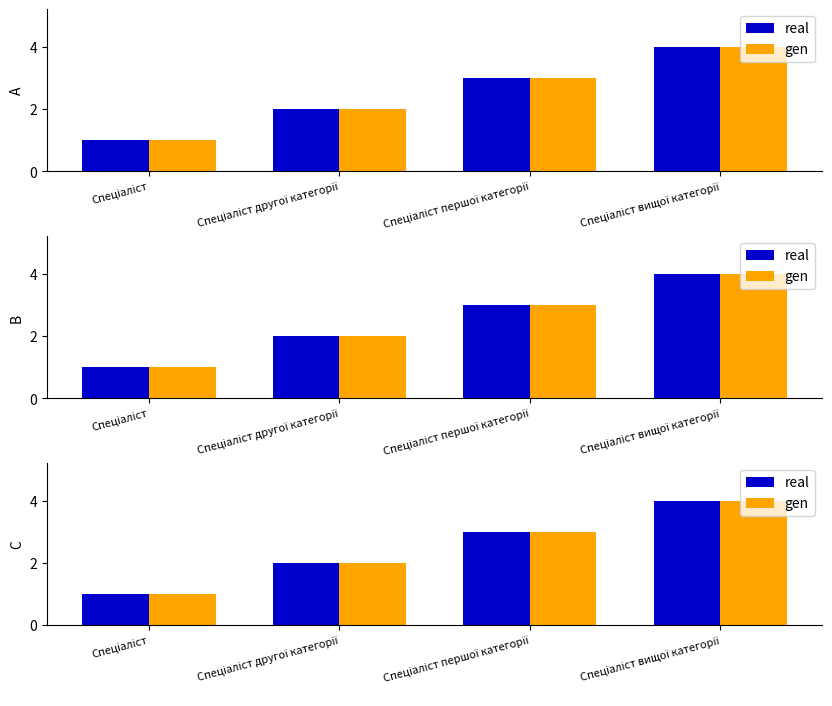

At which label does gen reach its peak?

Спеціаліст вищої категорії